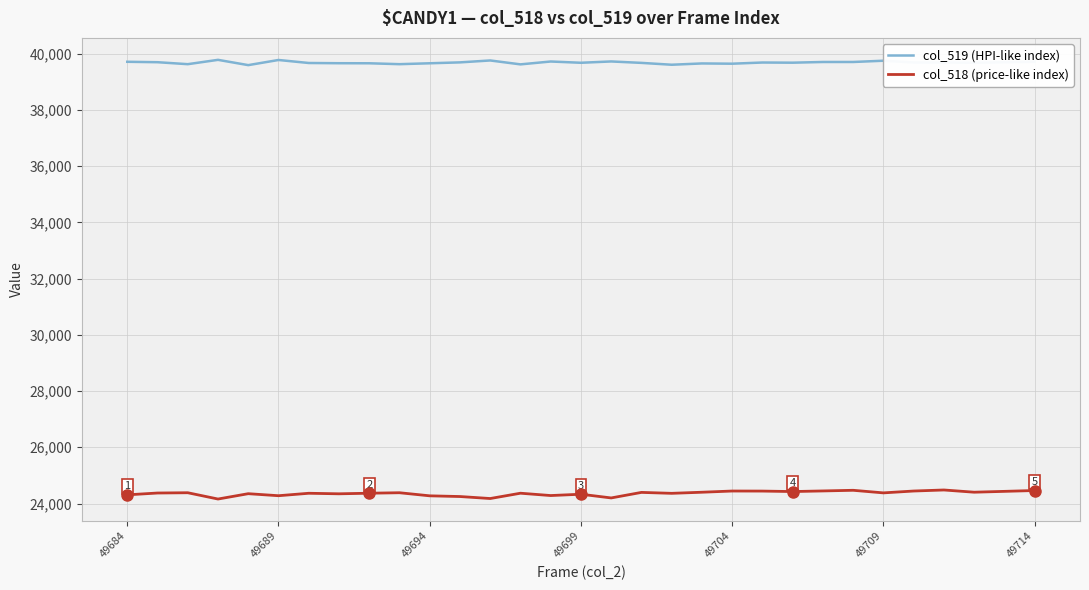

Rank the series by their average value, from highest to lowest.

col_519 (HPI-like index), col_518 (price-like index)